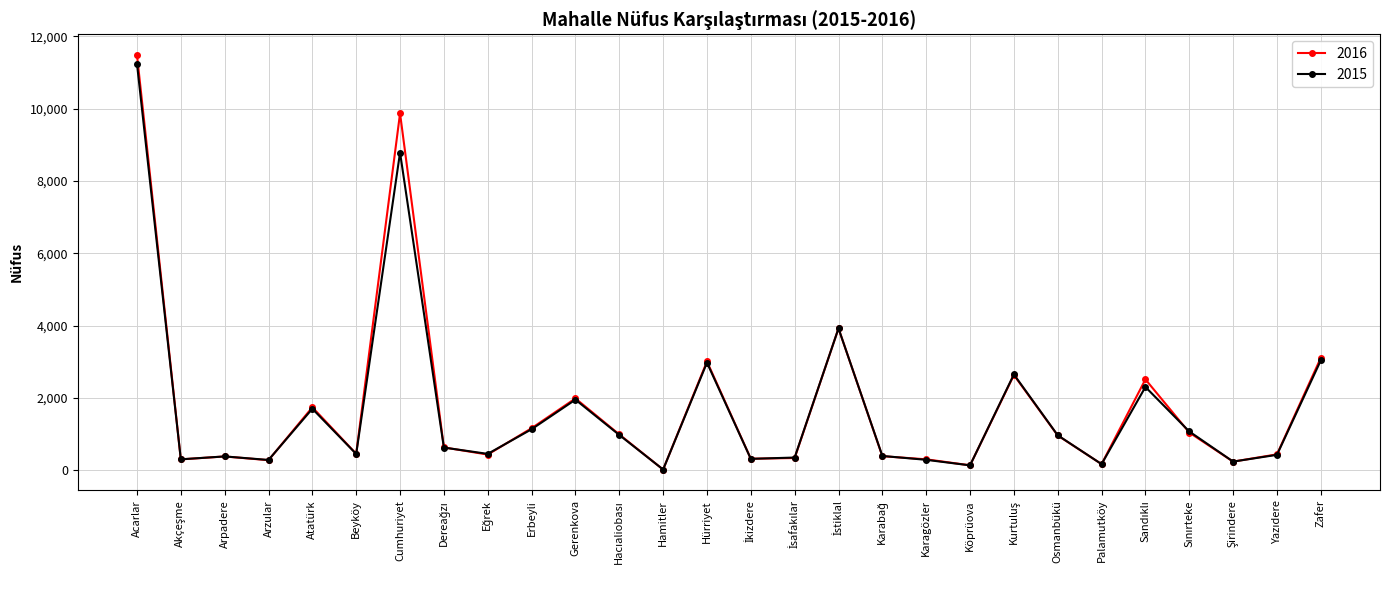

List the series in order of their peak value, lowest first.

2015, 2016